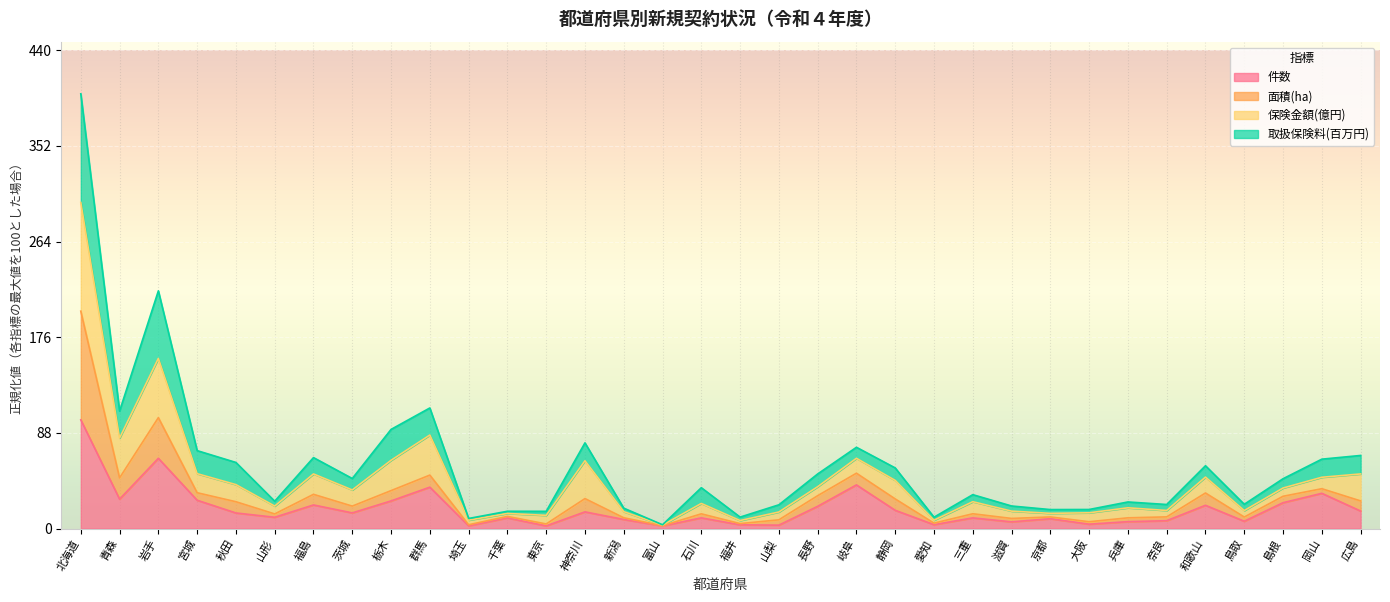

How many values in the 件数 series exceed 14?

17